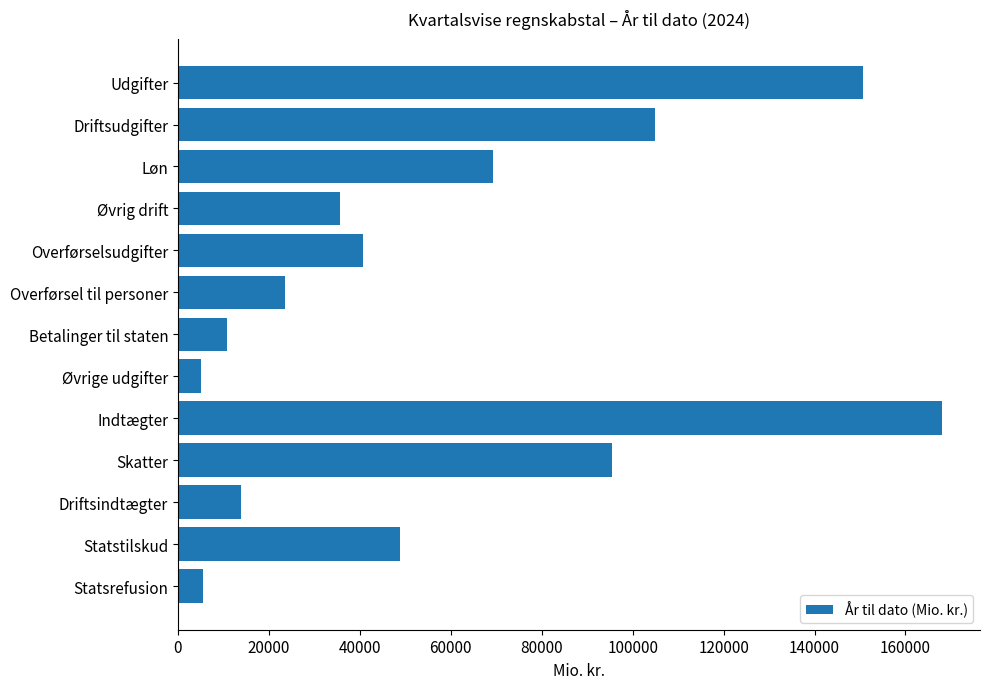

At which label is the value closest to 86497?

Skatter